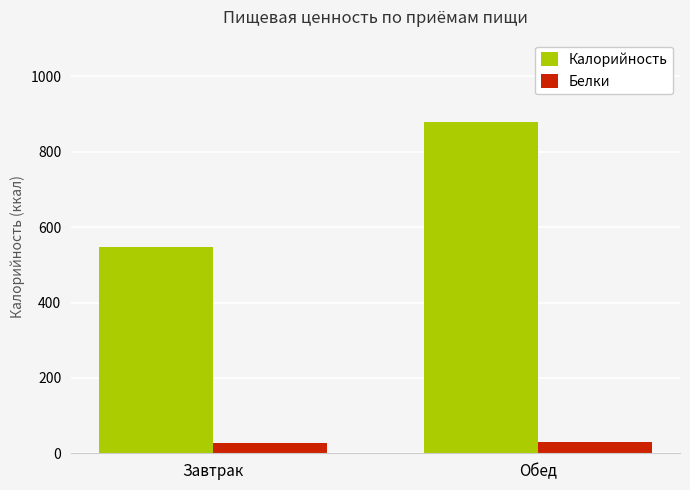

What is the average value of the Белки series?

28.1